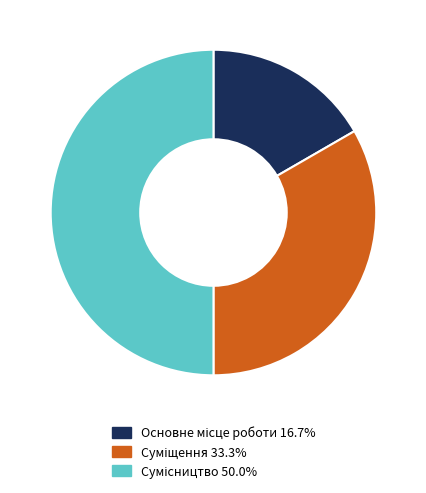

Count the number of slices in the pie.

3